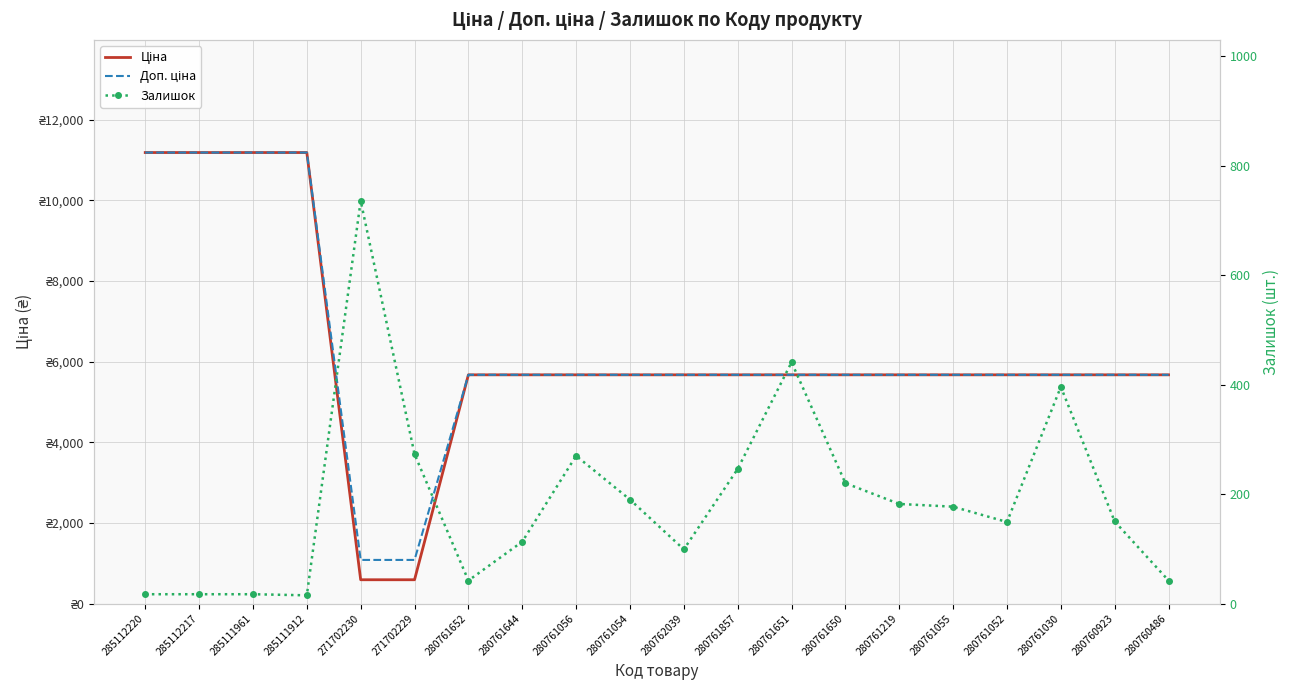

Which category has the highest value in the Ціна series?

285112220